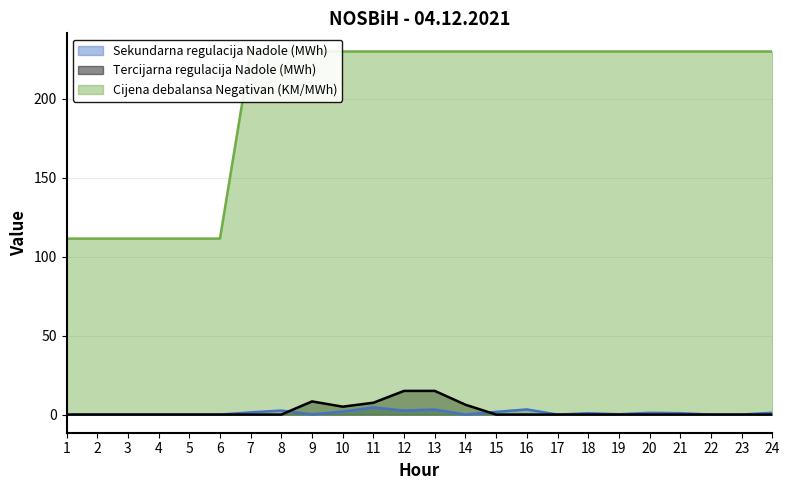

What is the average value of the Cijena debalansa Negativan (KM/MWh) series?

200.4